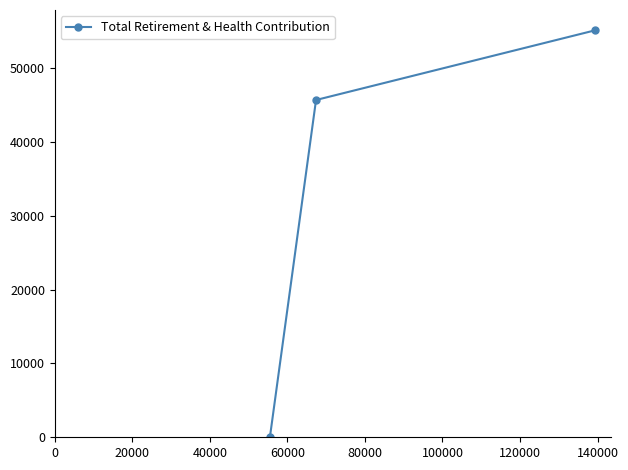

What is the difference between the second highest and minimum values?

45657